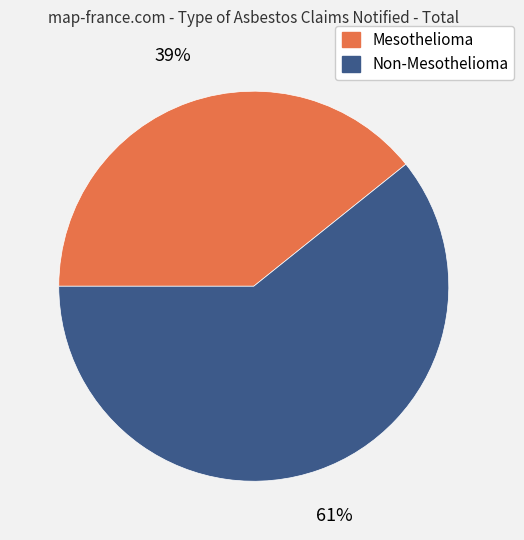

Is the sum of Non-Mesothelioma and Mesothelioma greater than half?

Yes